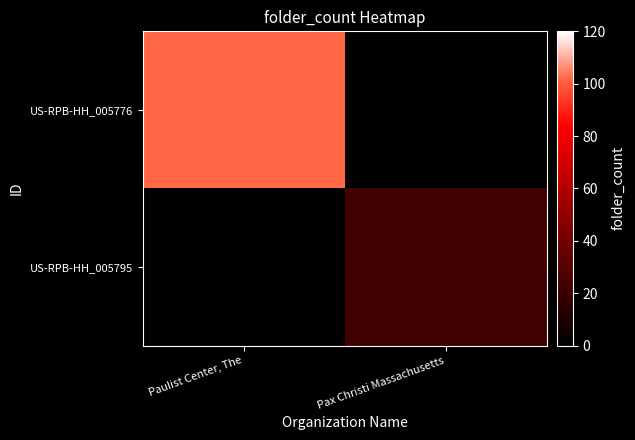

At Pax Christi Massachusetts, list the series in order from largest to smallest.

US-RPB-HH_005795, US-RPB-HH_005776